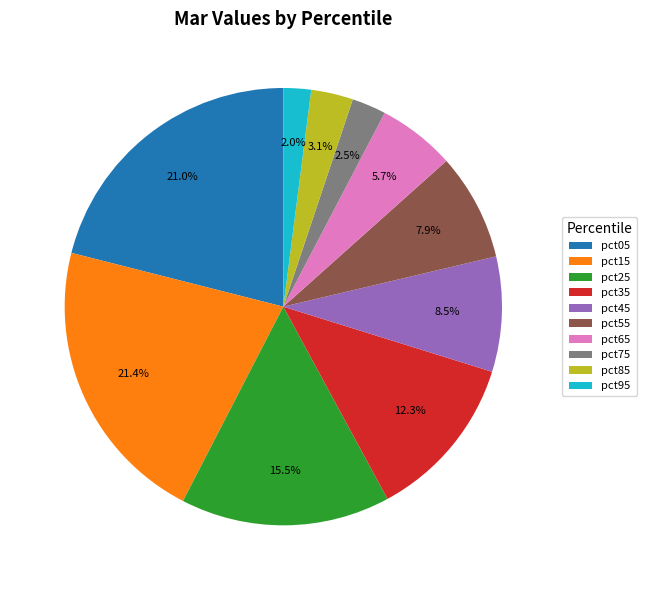

Between pct45 and pct75, which is larger?

pct45